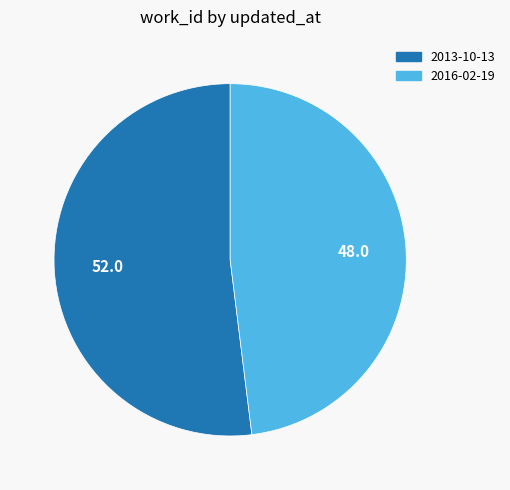

Which slice represents more than half of the pie?

2013-10-13